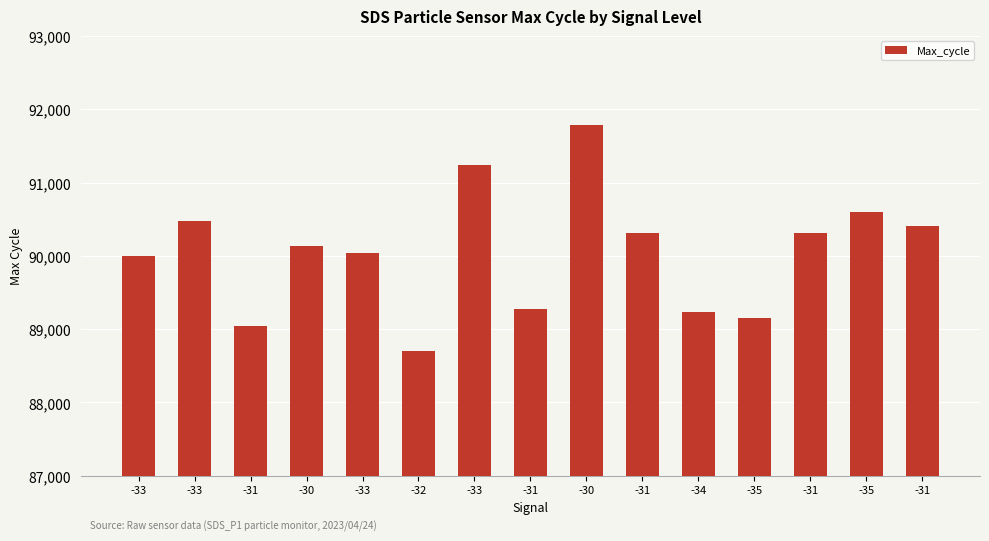

What is the sum of all values?

1350715